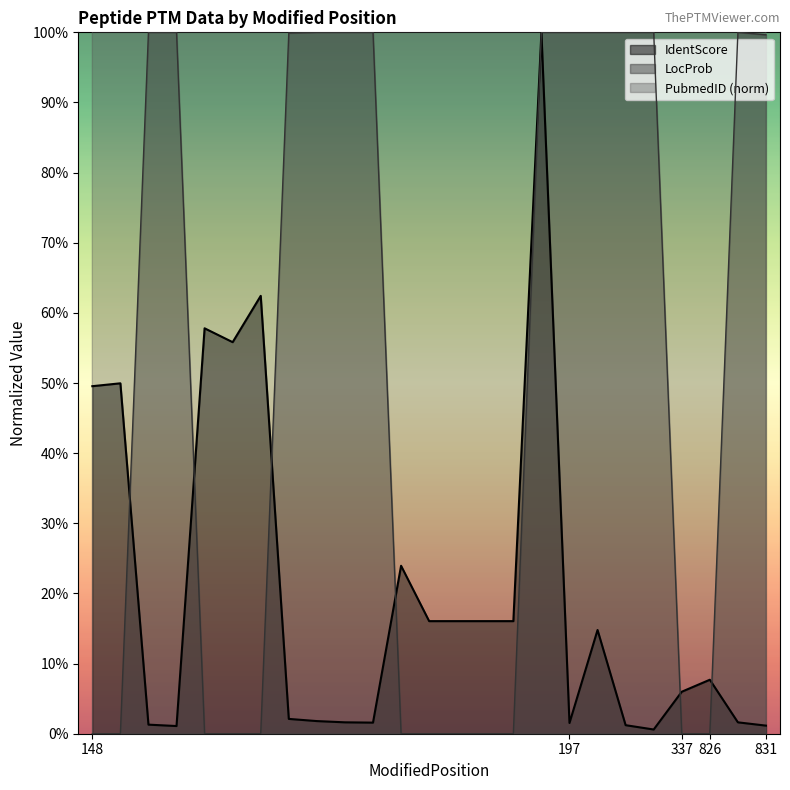

Which category has the lowest value in the LocProb series?

148